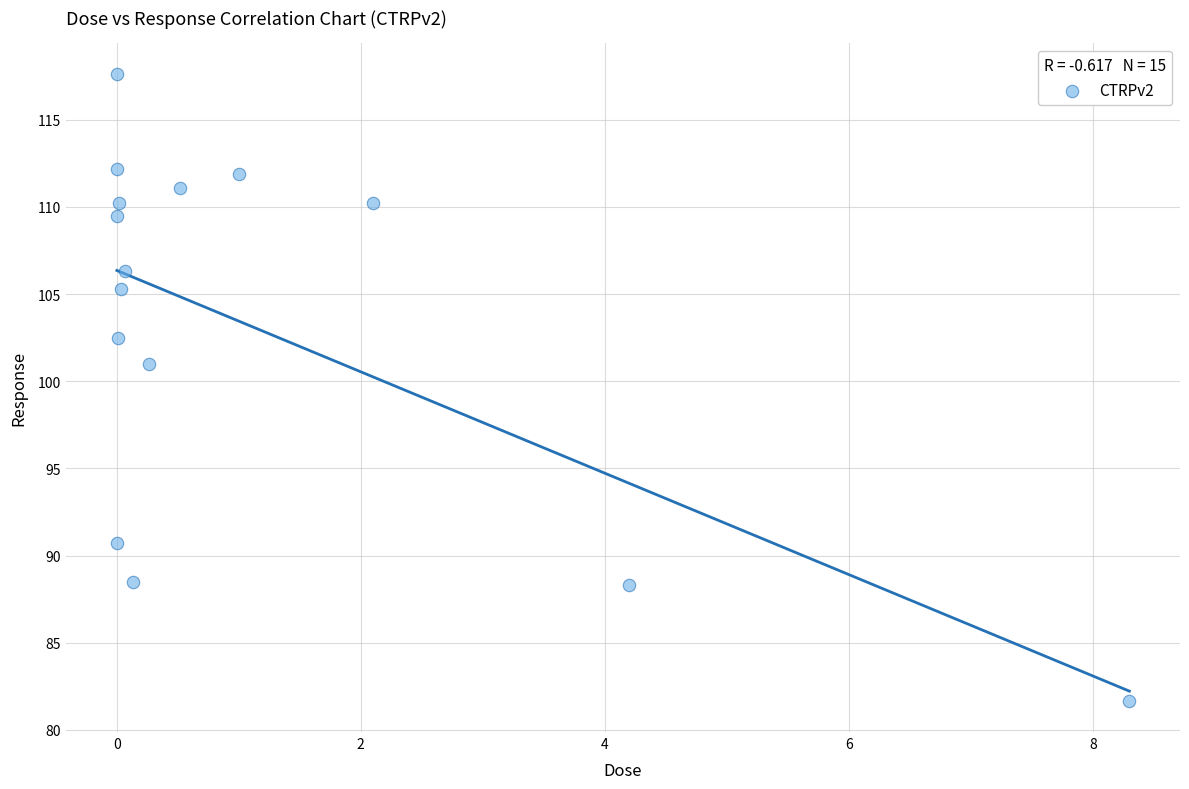

What is the range of X values (max minus min)?

8.3